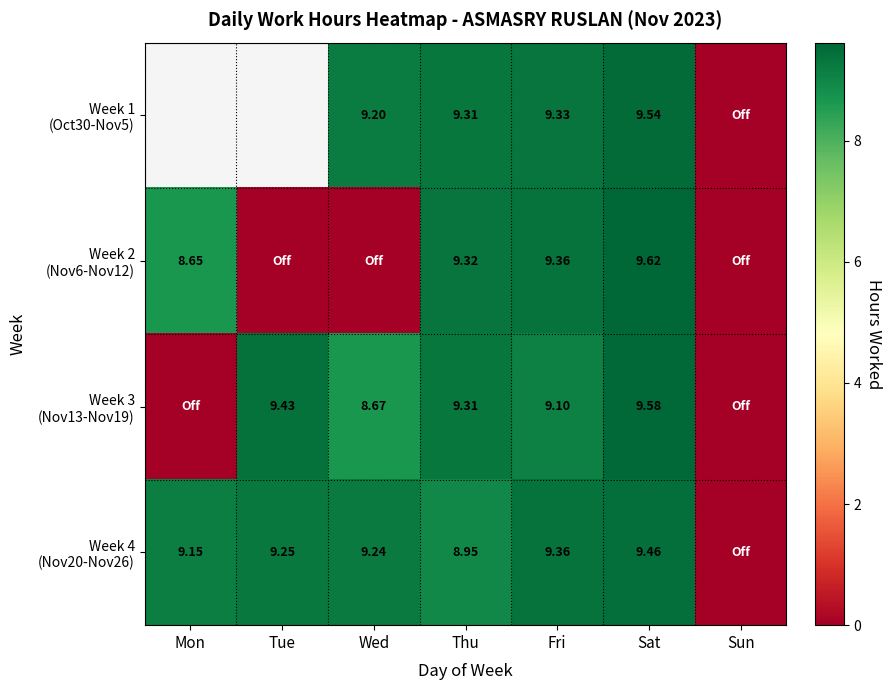

At which category does the chart reach its peak across all series?

Sat